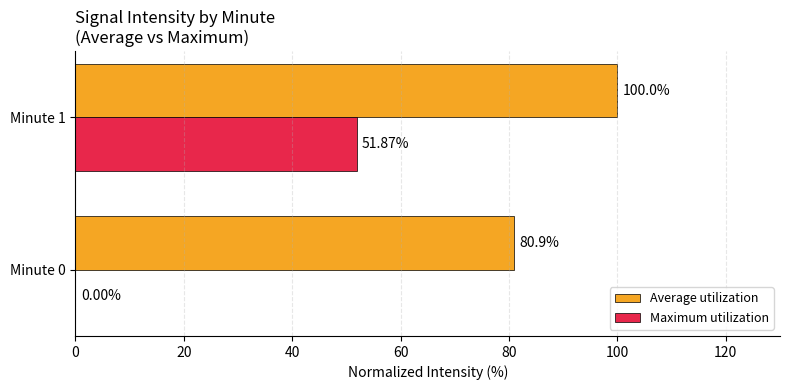

Between Minute 0 and Minute 1, which series saw the biggest shift?

Maximum utilization